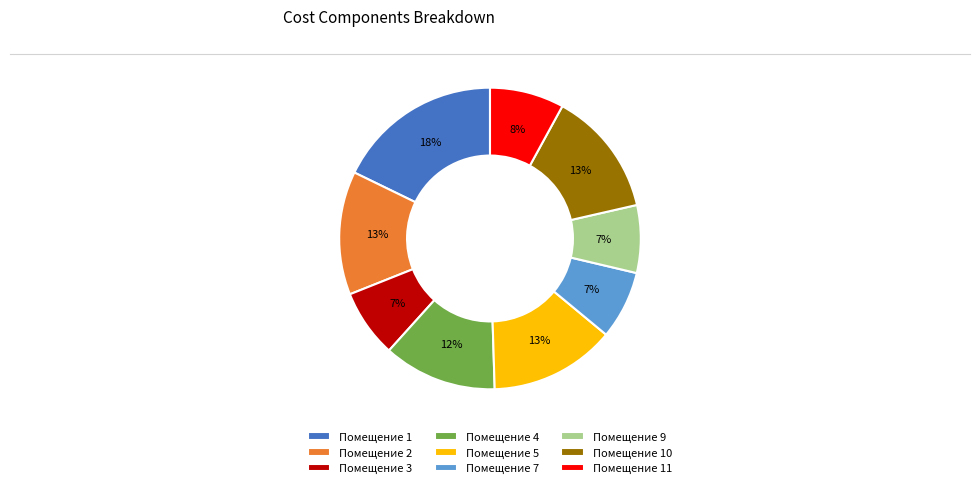

True or false: Помещение 7 accounts for 7% of the total.

True